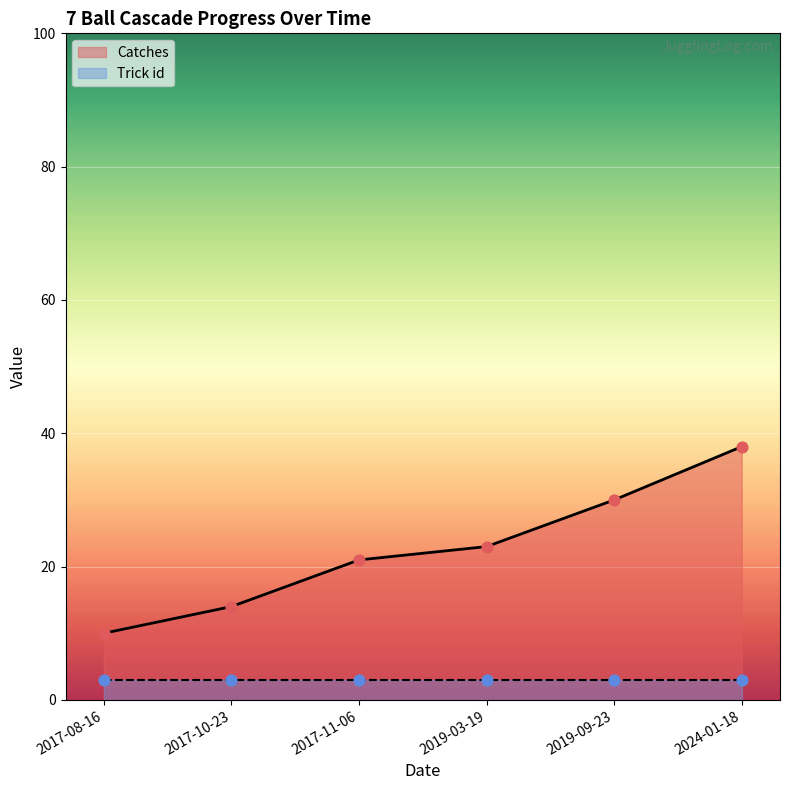

Between 2024-01-18 and 2017-08-16, which is larger?

2024-01-18